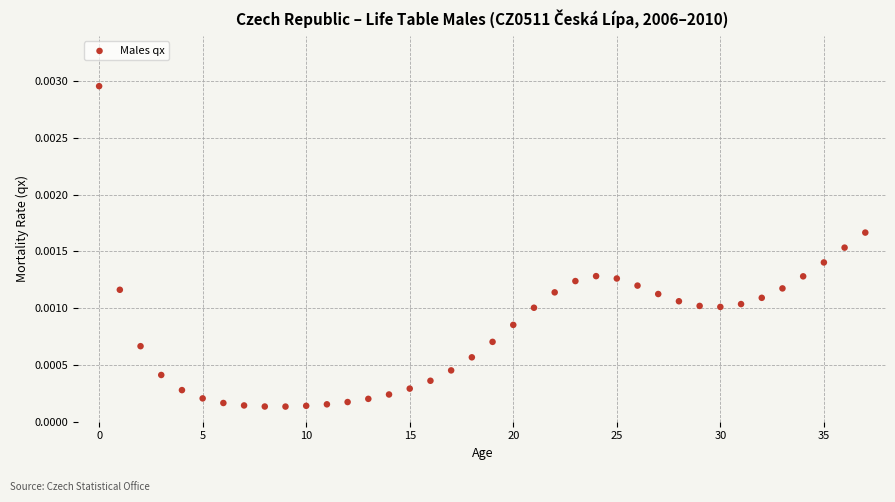

How many data points are displayed?

38